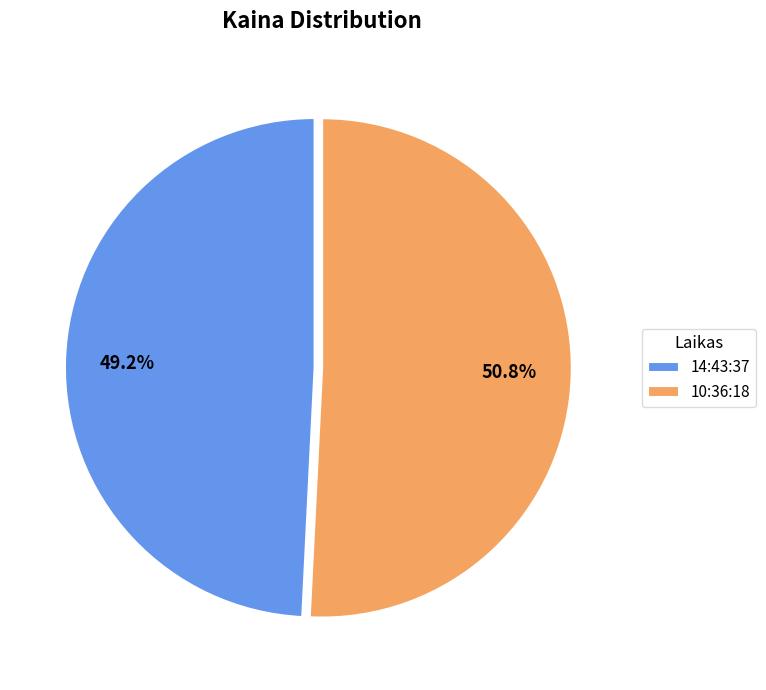

How many slices are in this pie chart?

2